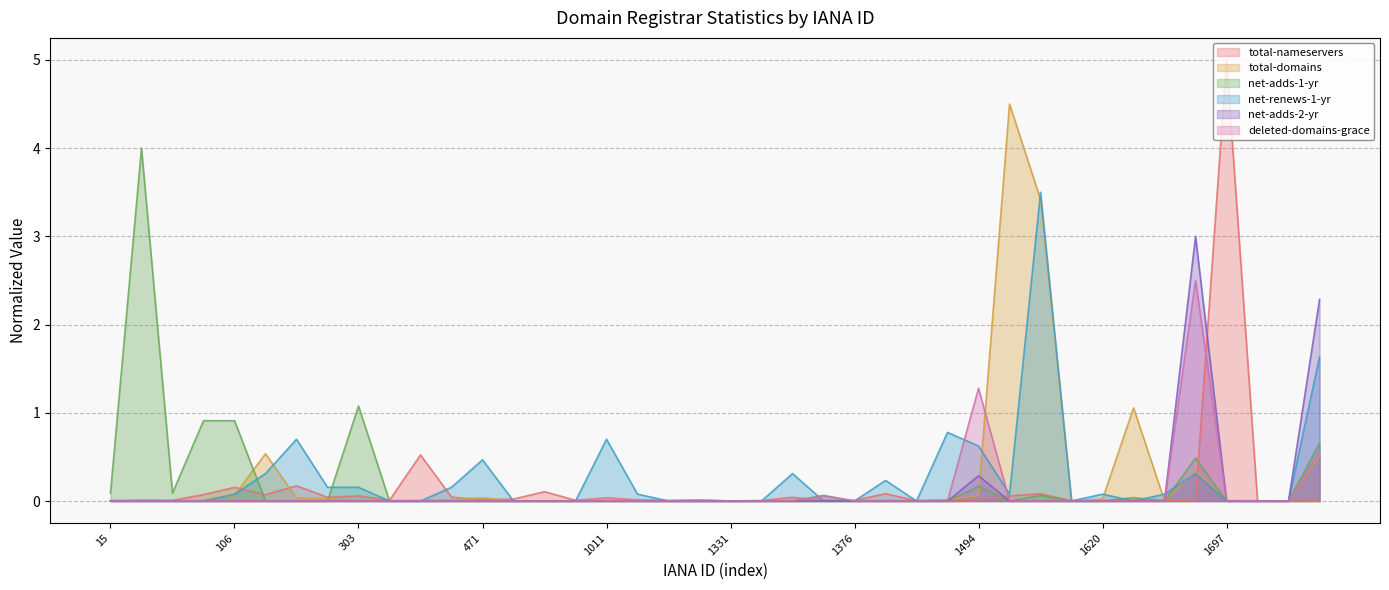

Does the chart display data point markers on the line(s)?

No